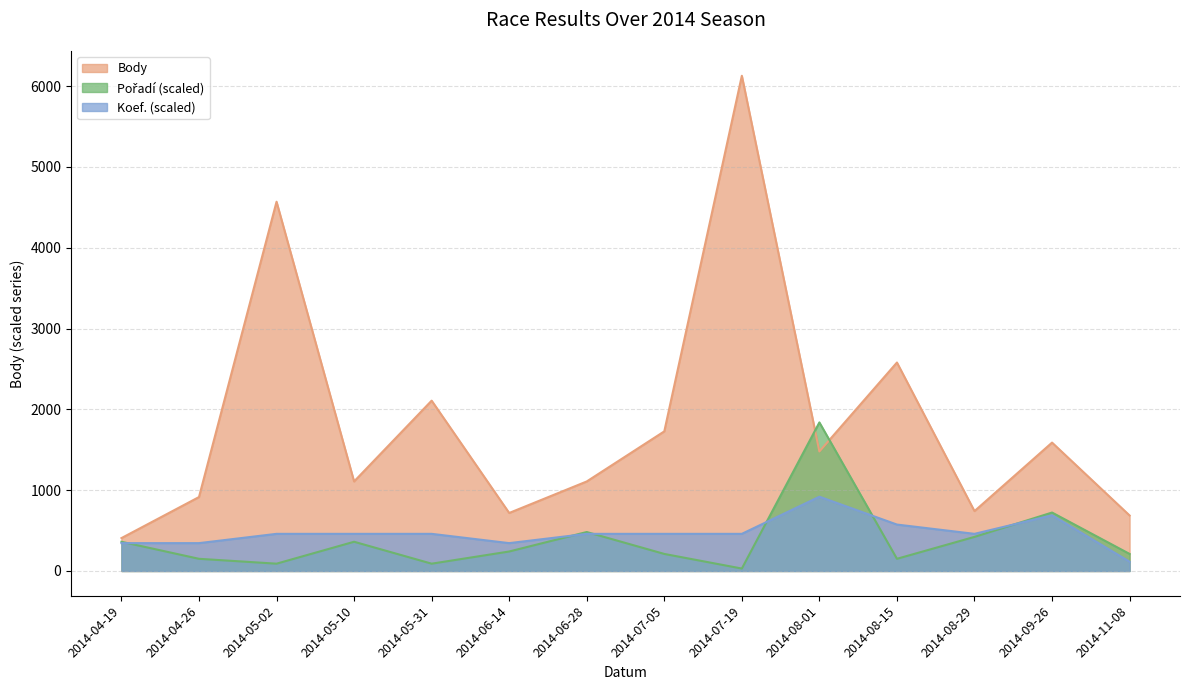

At which category is the sum across all series the highest?

2014-07-19